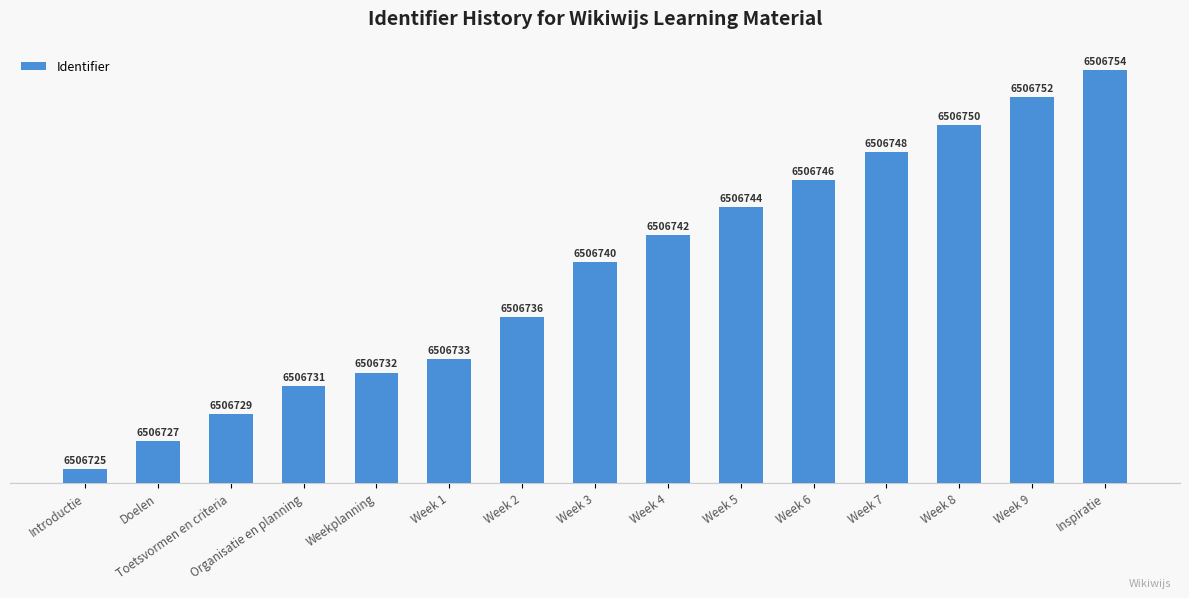

At which label does the data first exceed 16?

Week 4